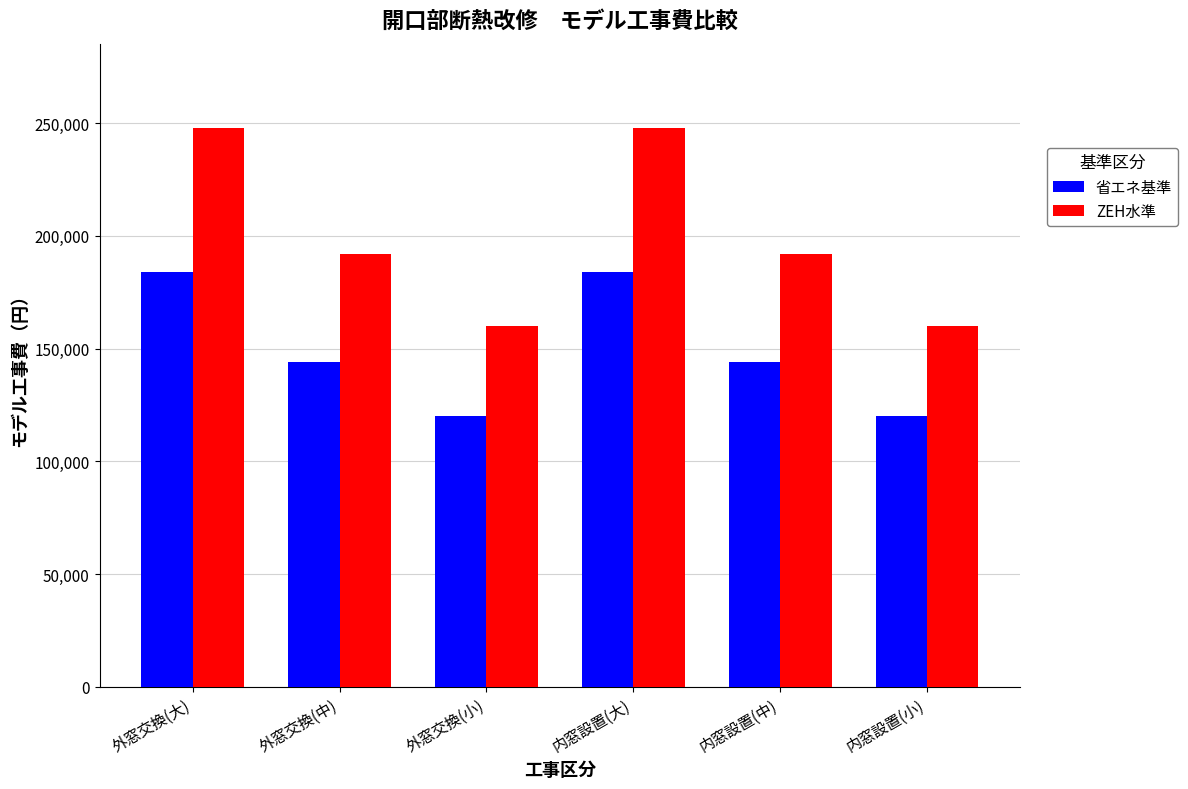

Between 内窓設置(中) and 内窓設置(小), which series saw the biggest shift?

ZEH水準